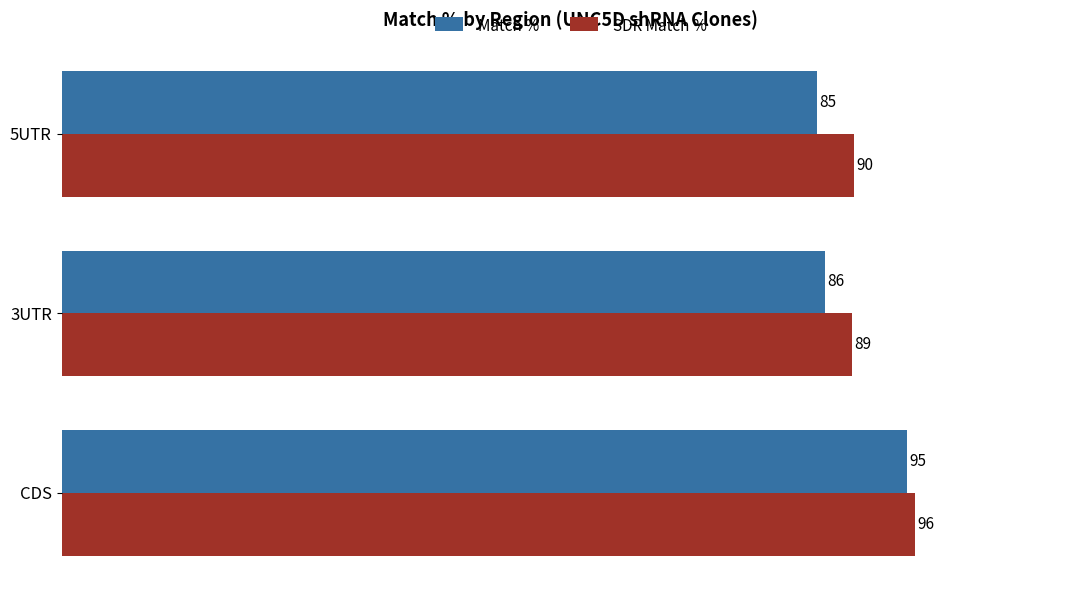

What is the average value of the SDR Match % series?

91.7